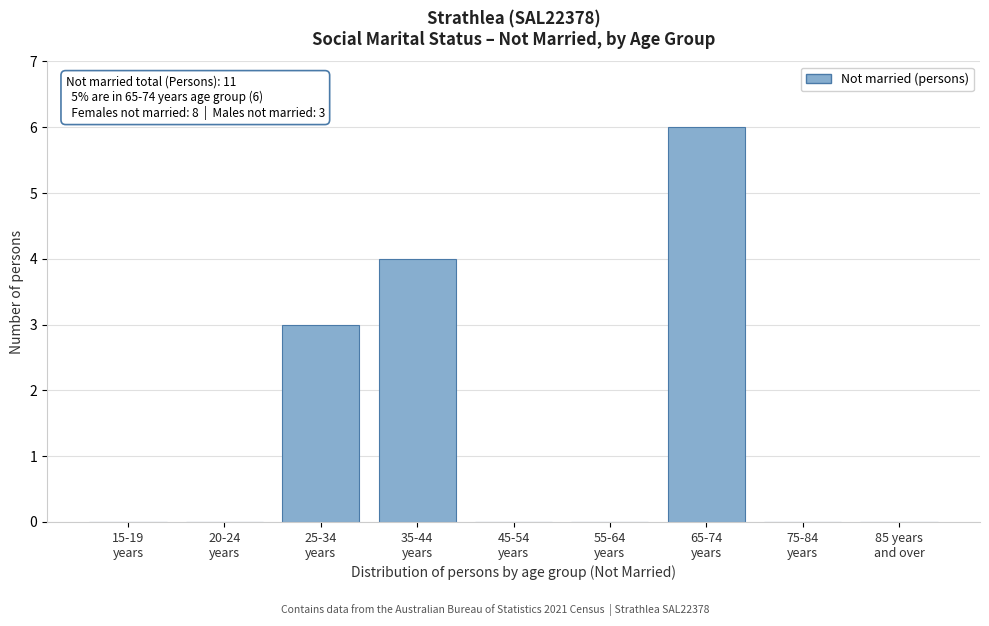

What is the greatest value displayed?

6